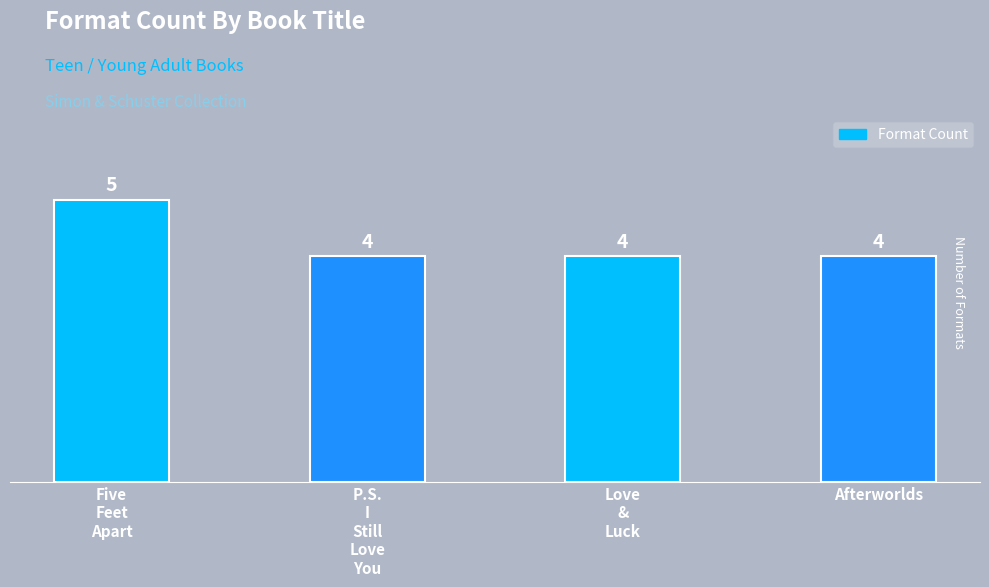

What position from the right is Afterworlds?

1